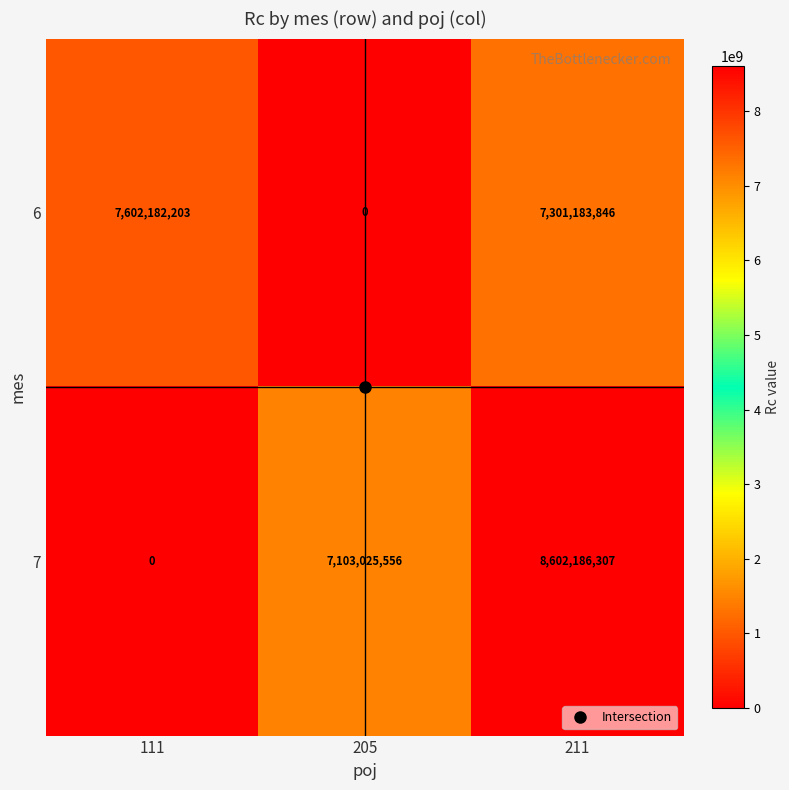

Between 111 and 211, which series saw the biggest shift?

7